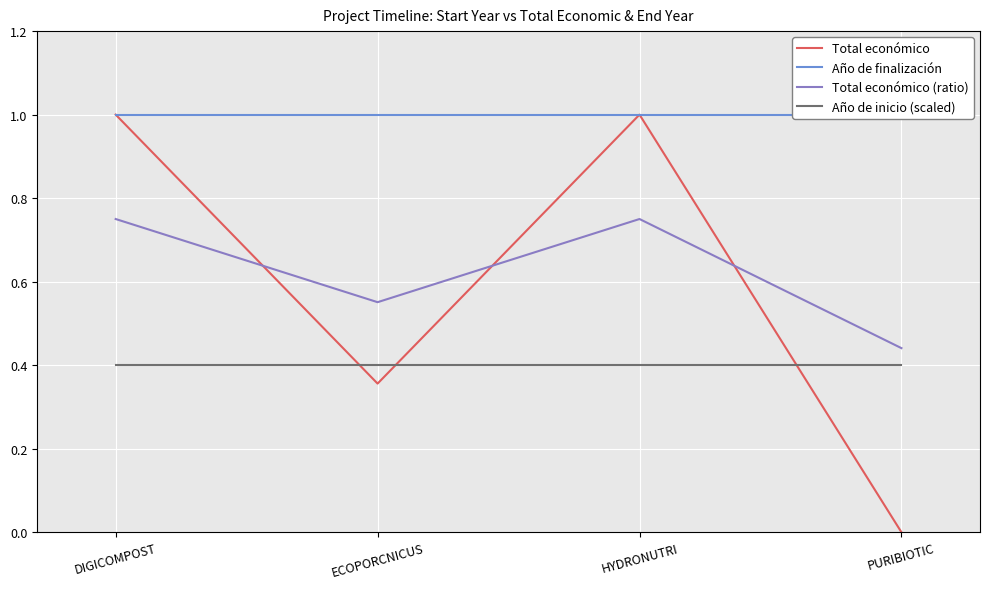

True or false: Total económico has more than 2 points higher than both neighbors.

False